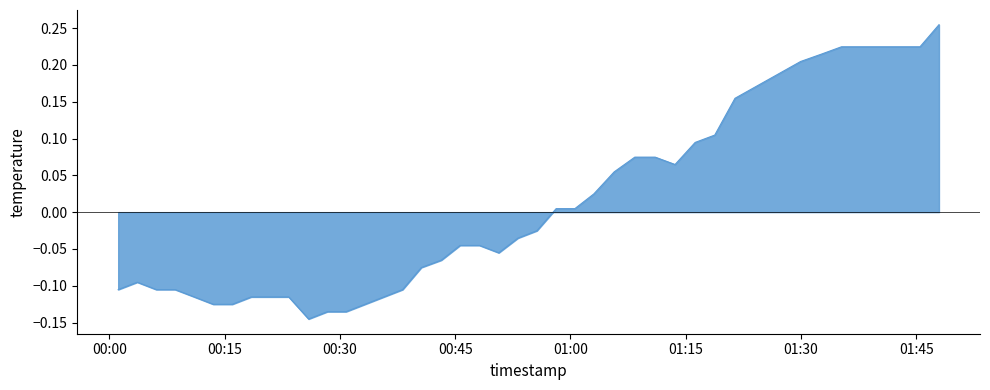

What is the difference between the maximum and minimum values?

0.4